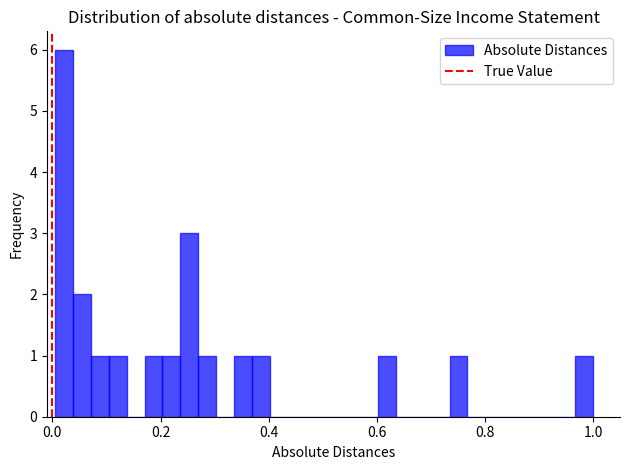

Read against the x-axis, roughly where is the centre of the tallest bar?

0.02